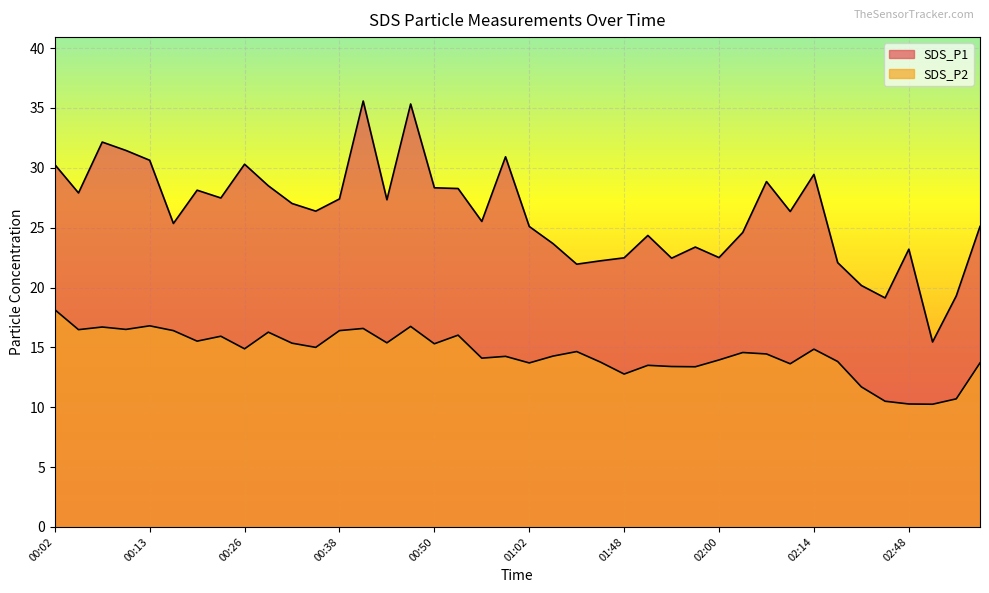

Reading left to right, extract all data points from this chart.

SDS_P1: 30.3	27.9	32.1	31.4	30.6	25.4	28.1	27.5	30.3	28.5	27.0	26.4	27.4	35.6	27.3	35.3	28.3	28.3	25.5	30.9	25.1	23.7	21.9	22.2	22.5	24.4	22.4	23.4	22.5	24.6	28.9	26.4	29.4	22.1	20.2	19.1	23.2	15.4	19.3	25.1
SDS_P2: 18.1	16.5	16.7	16.5	16.8	16.4	15.5	15.9	14.9	16.3	15.3	15.0	16.4	16.6	15.4	16.8	15.3	16.0	14.1	14.2	13.7	14.3	14.7	13.8	12.8	13.5	13.4	13.4	13.9	14.6	14.4	13.6	14.8	13.8	11.7	10.5	10.3	10.2	10.7	13.7